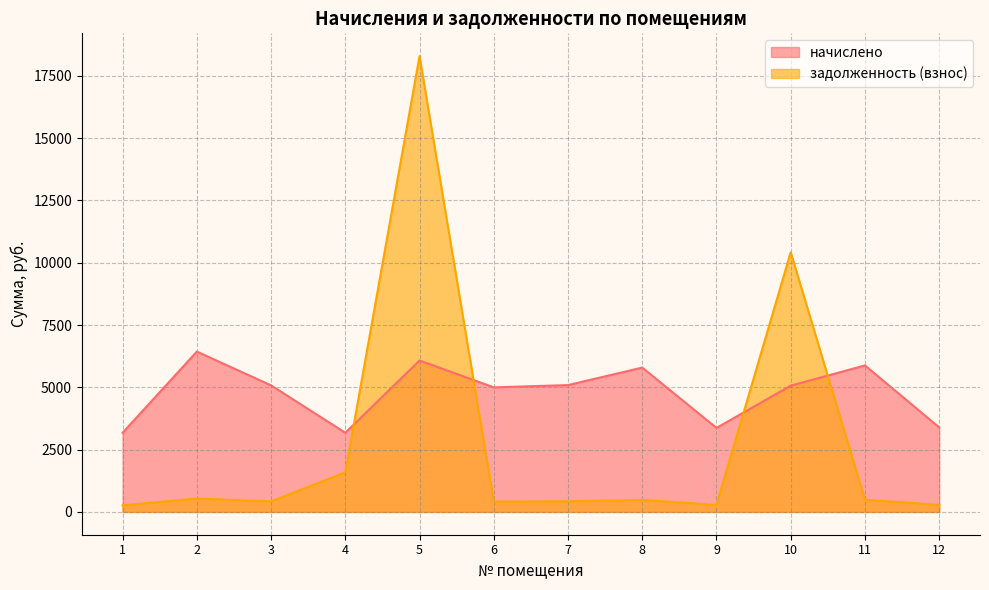

Where is the first local maximum for начислено?

2